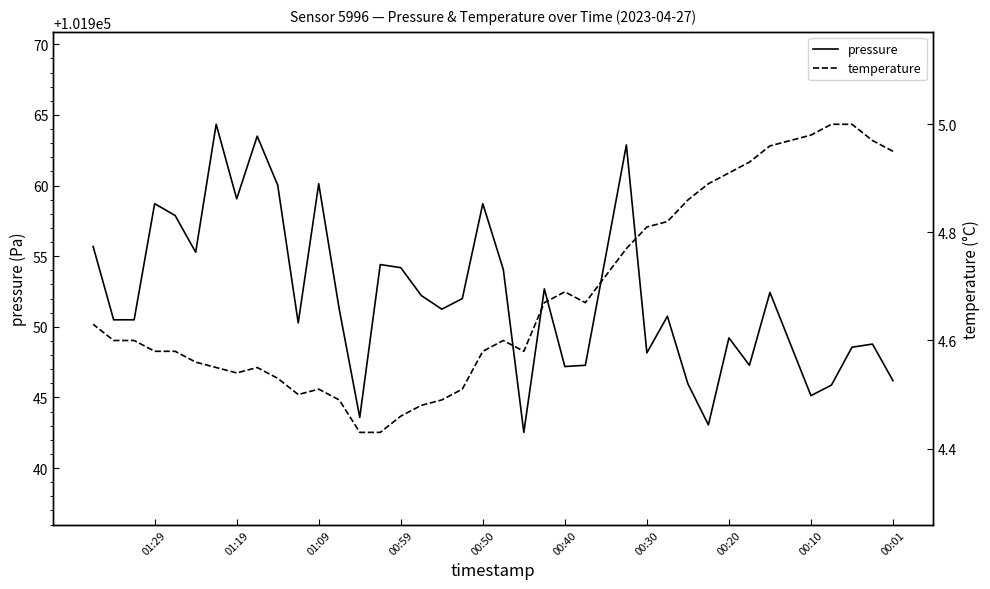

True or false: temperature and pressure cross at least once.

False